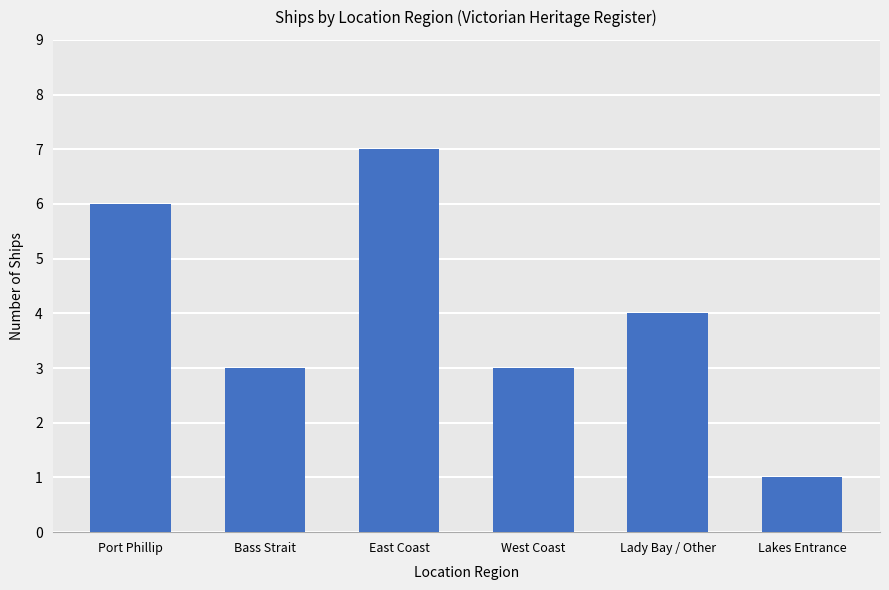

The chart shows a value of 1 at West Coast. True or false?

False